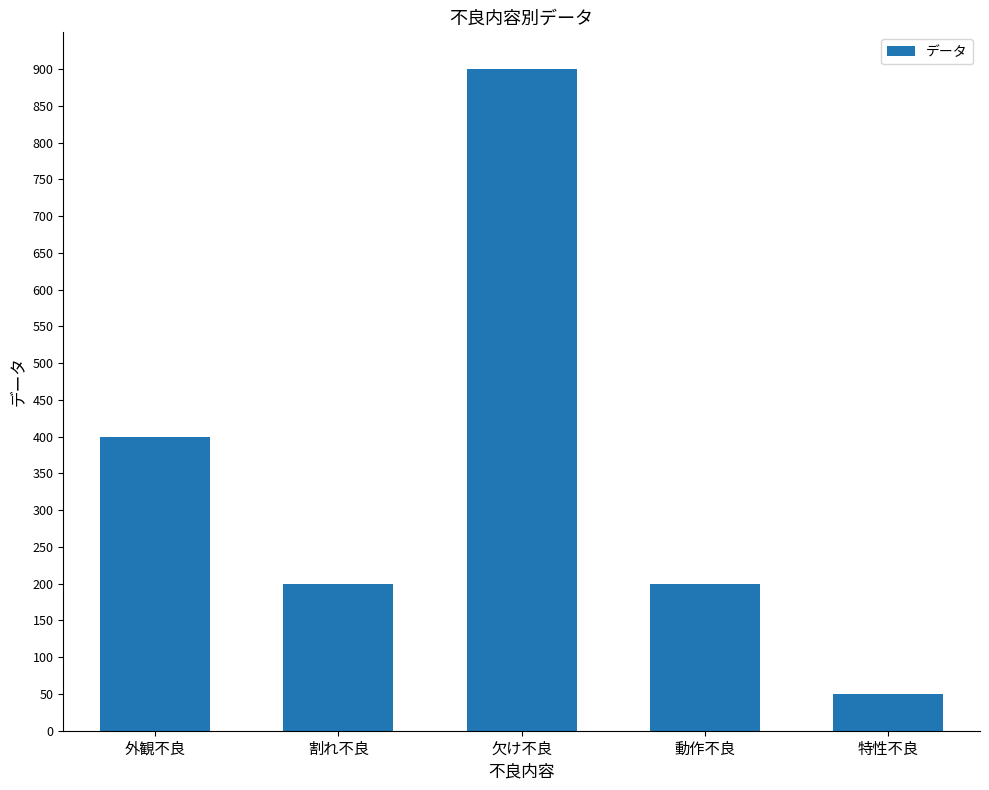

Which category has the highest value across all series?

欠け不良